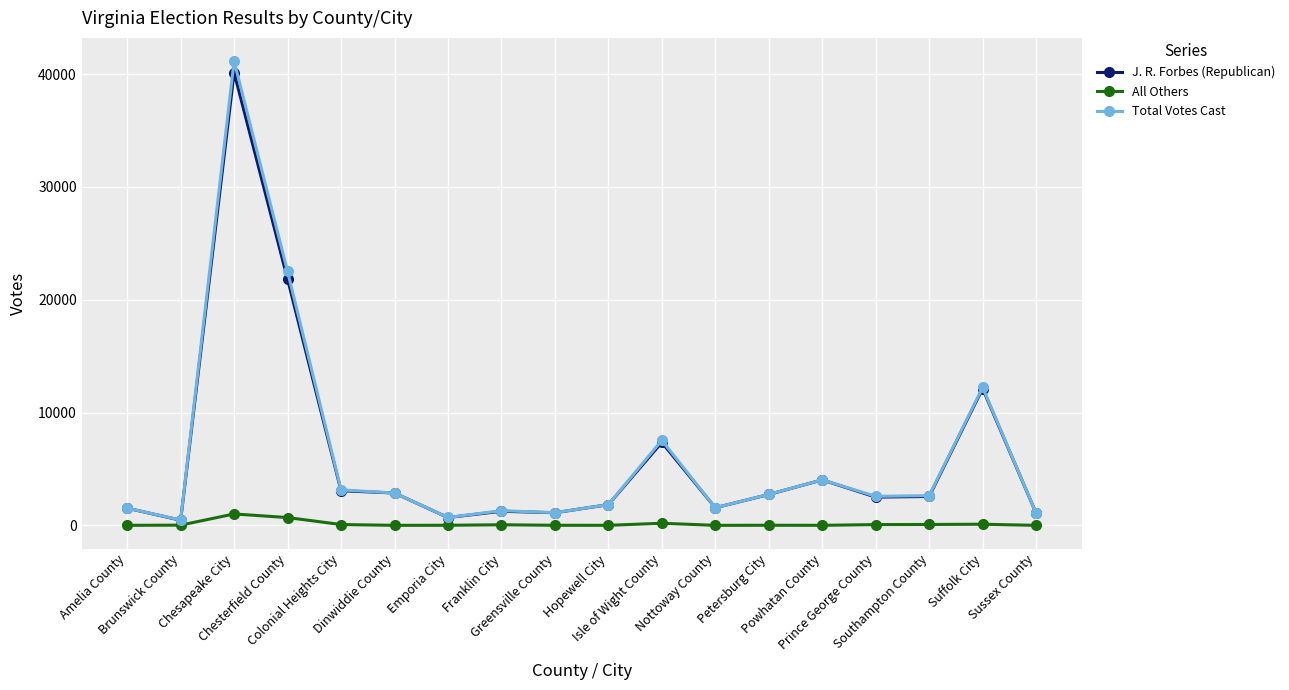

Which series has the largest range (max minus min)?

Total Votes Cast